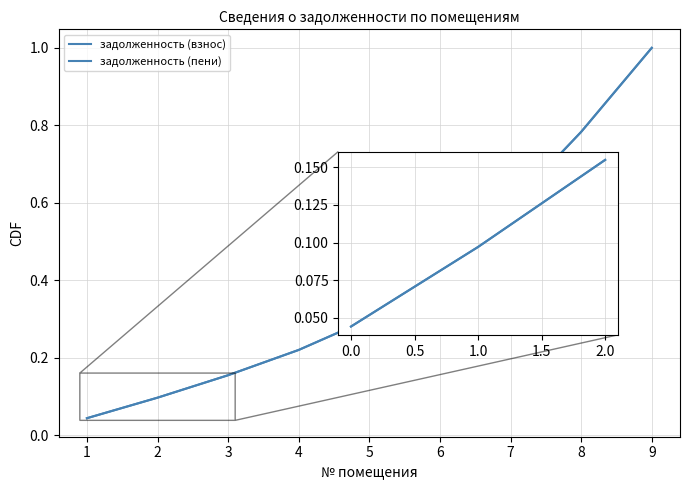

Does the chart have visible grid lines?

Yes